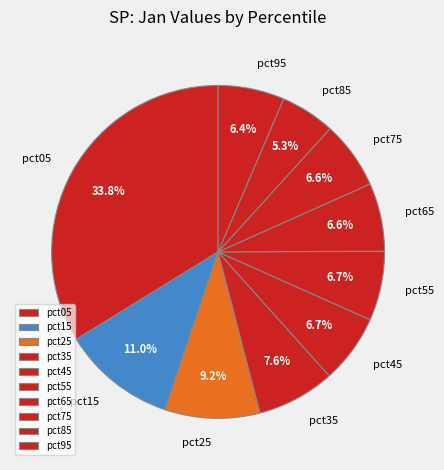

Between pct35 and pct65, which is larger?

pct35